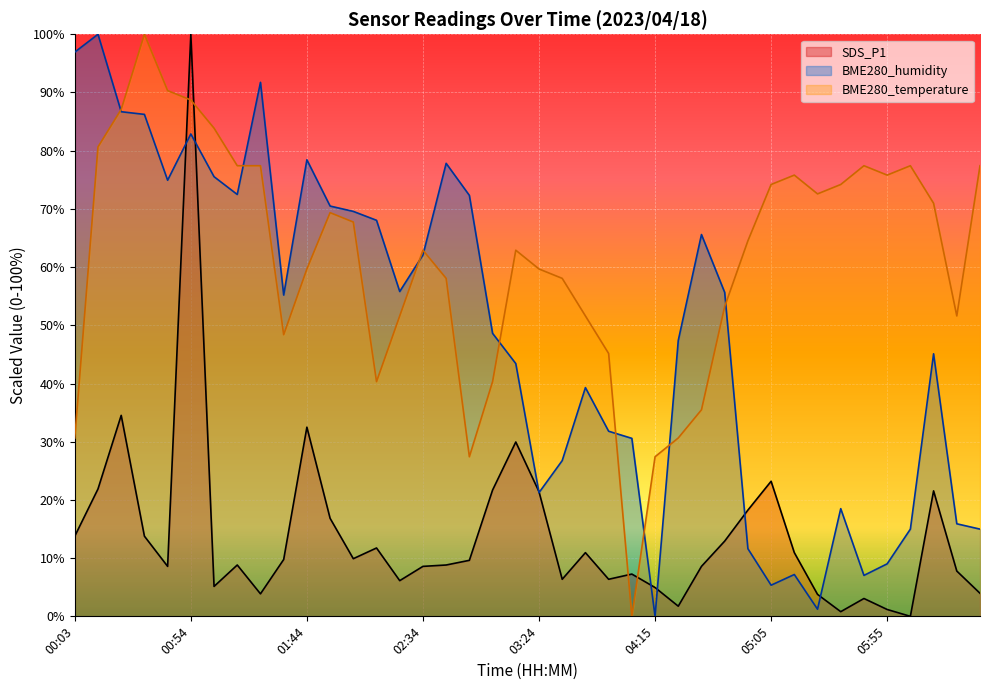

Rank the series at 05:15 from highest to lowest value.

BME280_temperature, SDS_P1, BME280_humidity